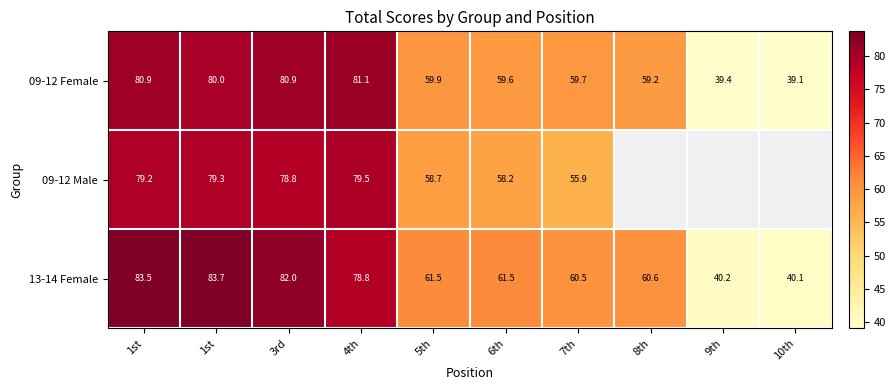

At which category does the chart reach its minimum across all series?

10th